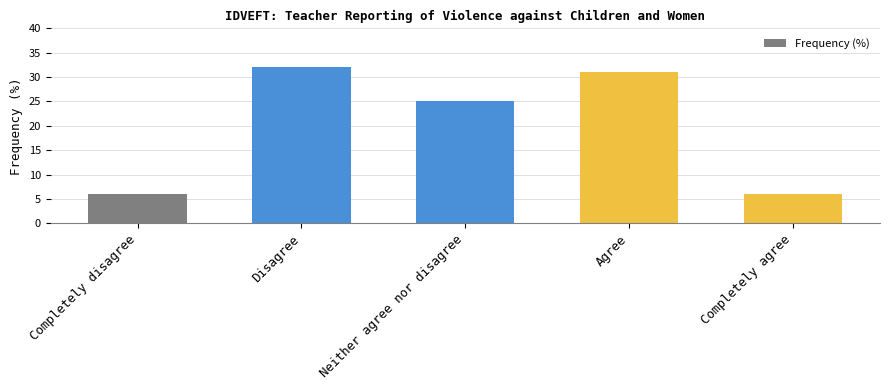

How many bars are there in total?

5